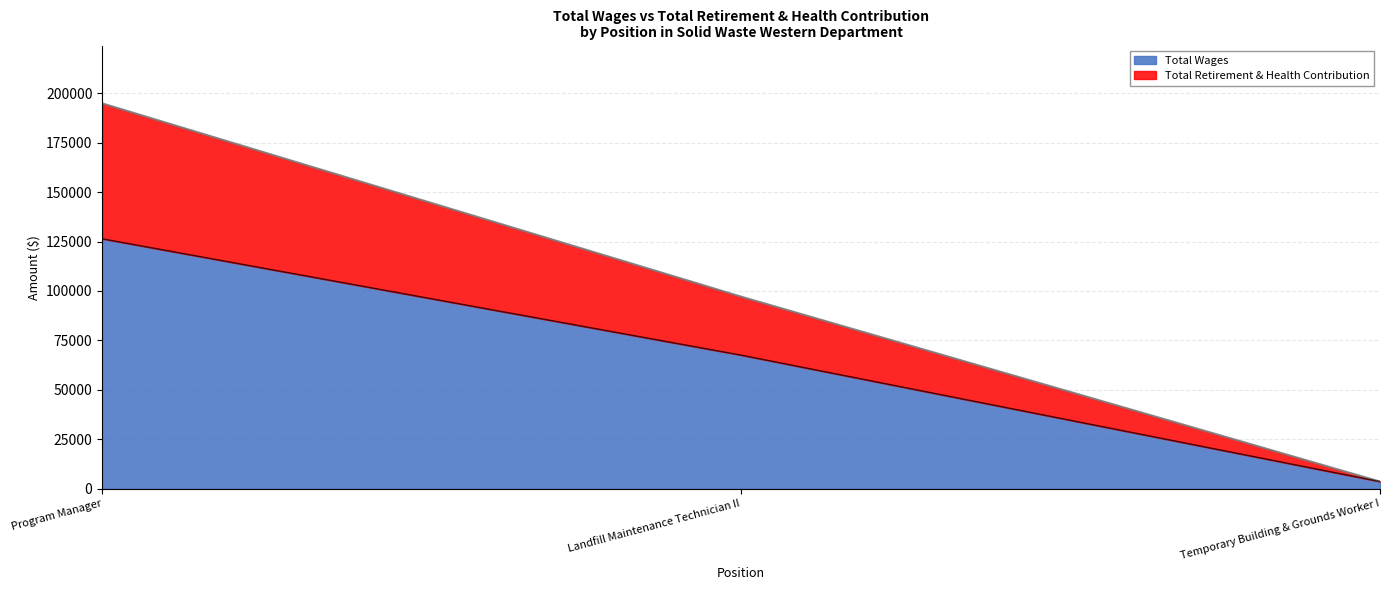

What is the sum of all Total Wages values?

197657